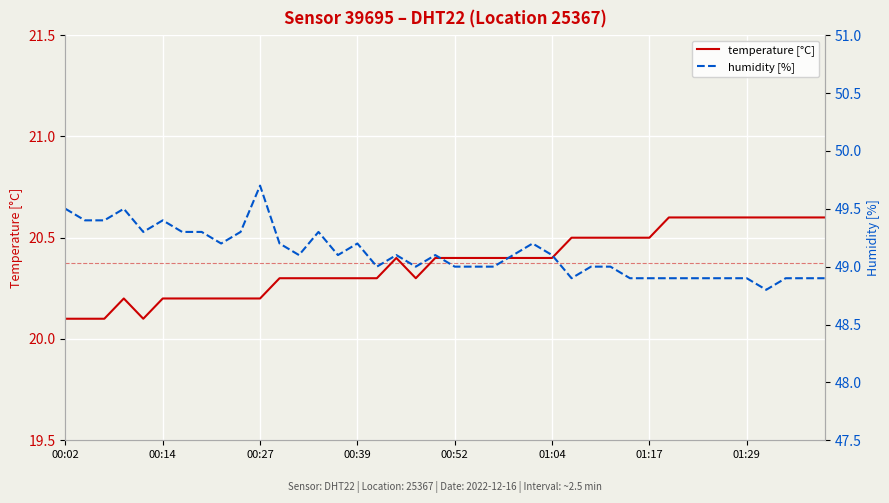

What is the lowest value of the temperature [°C] series?

20.1